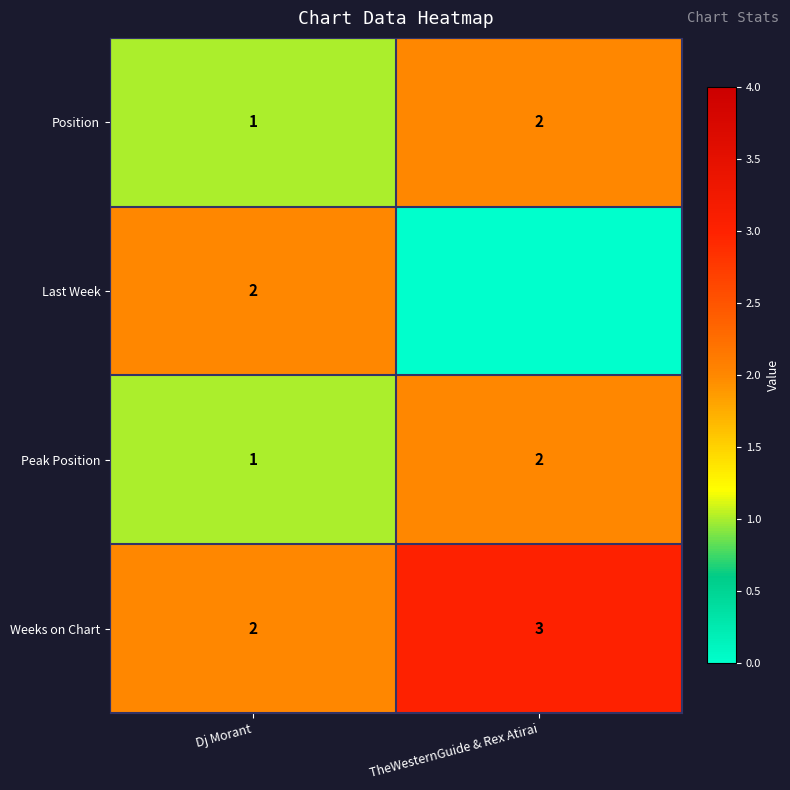

How many data points does each series have?

2